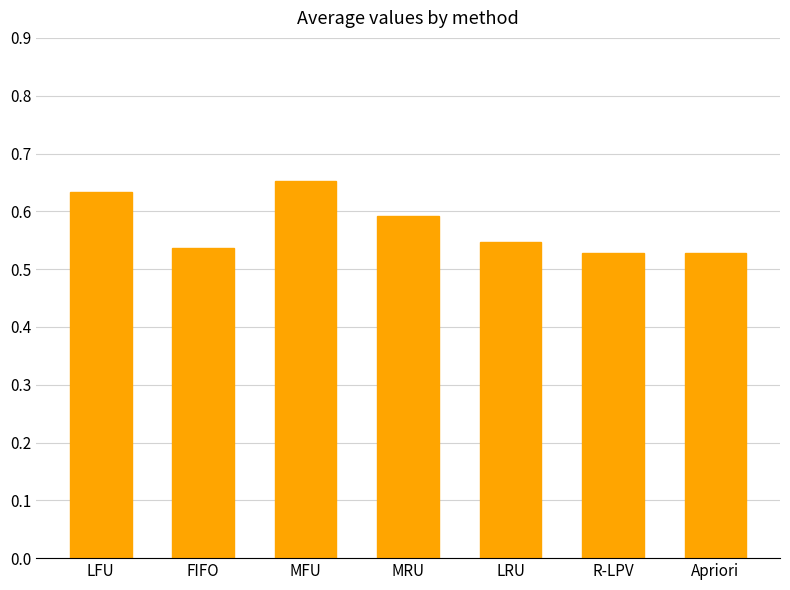

Count the values in the range 0 to 1.

7